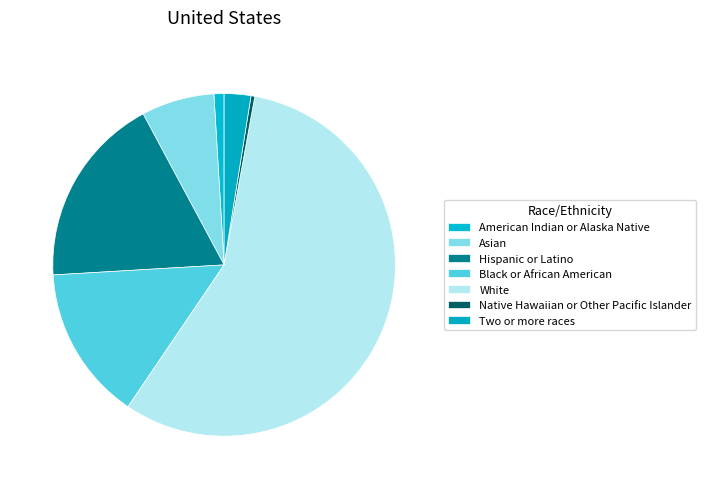

Is there a majority slice in this chart?

Yes